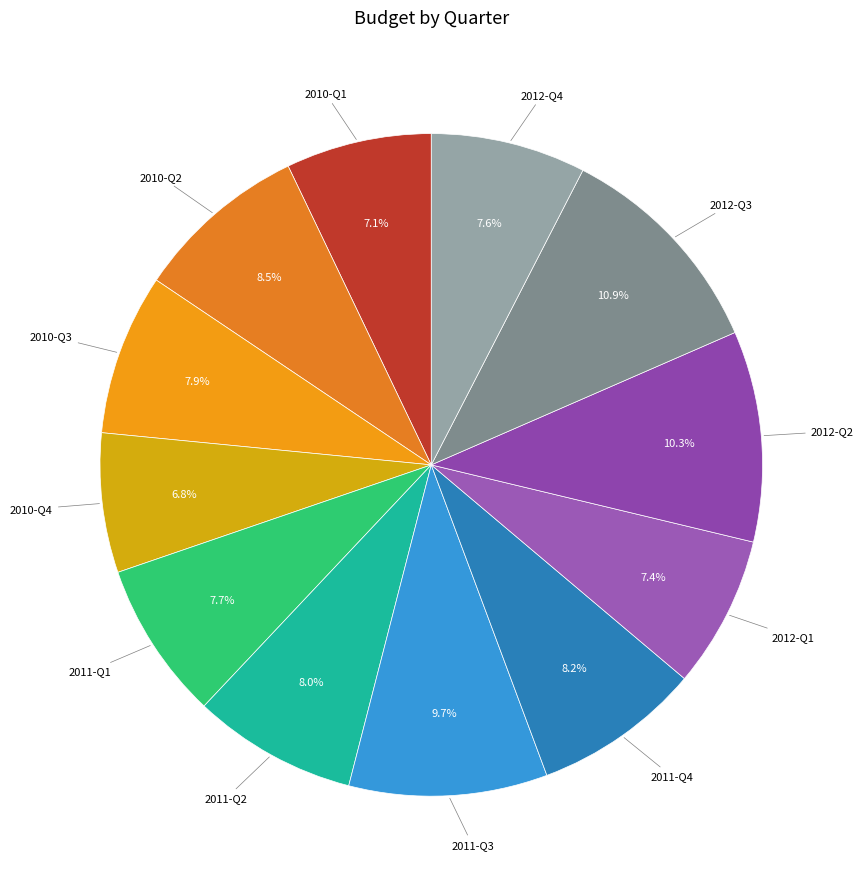

How many slices are in this pie chart?

12